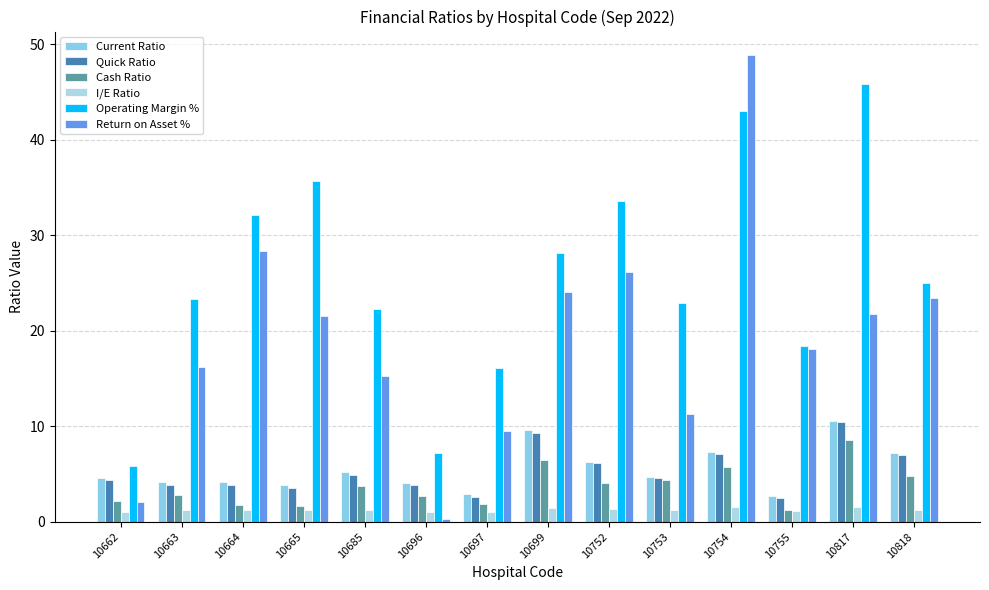

What are all the series names shown in the legend?

Current Ratio, Quick Ratio, Cash Ratio, I/E Ratio, Operating Margin %, Return on Asset %